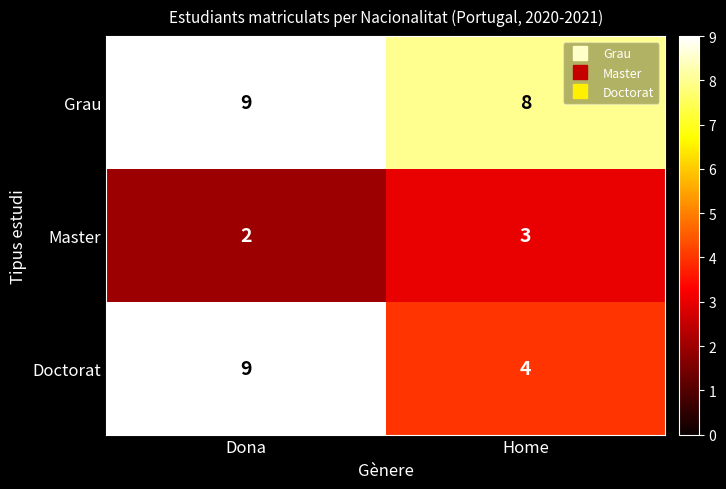

True or false: Grau has a value of 4 at Home.

False